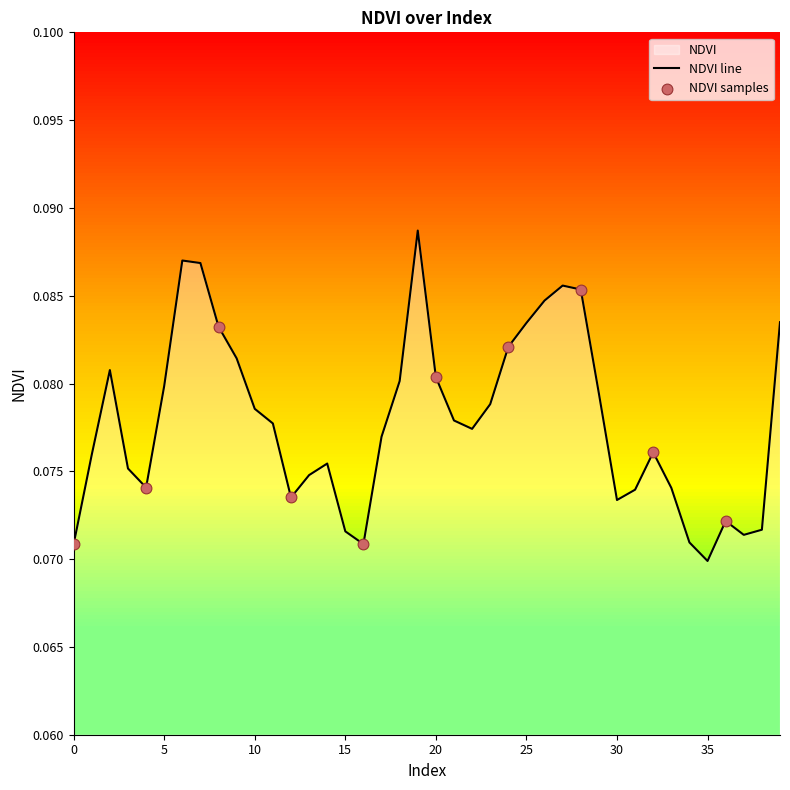

Between 25 and 15, which is larger?

25